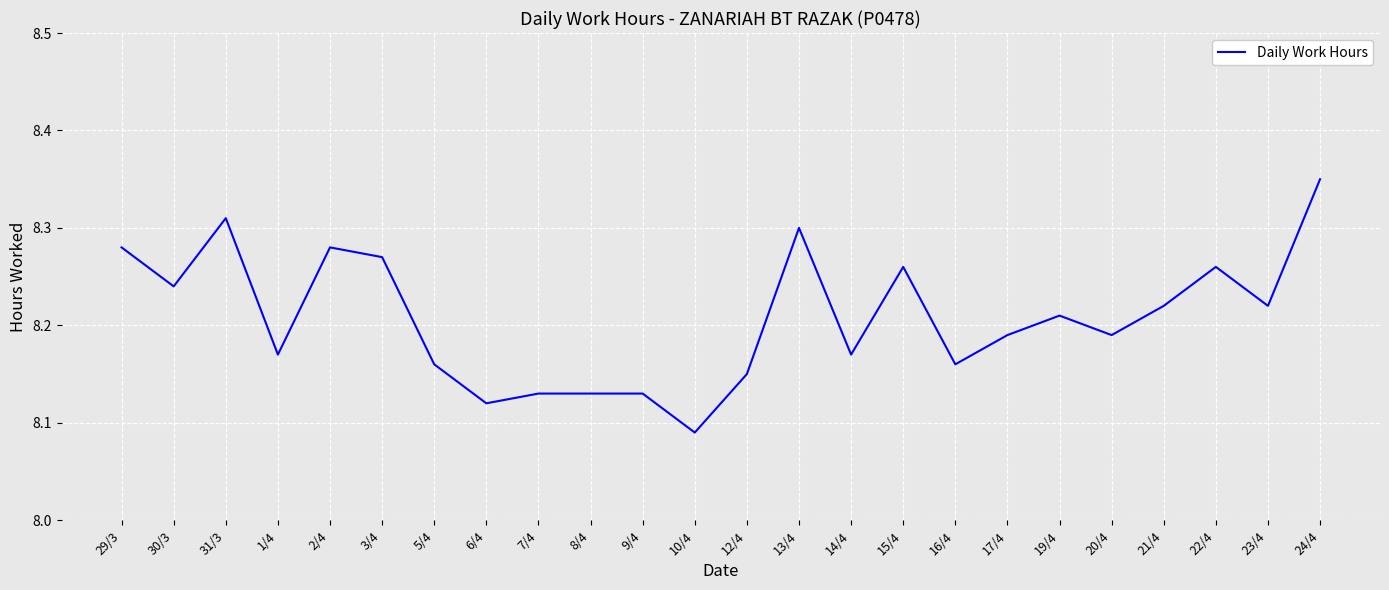

What position from the right is 19/4?

6